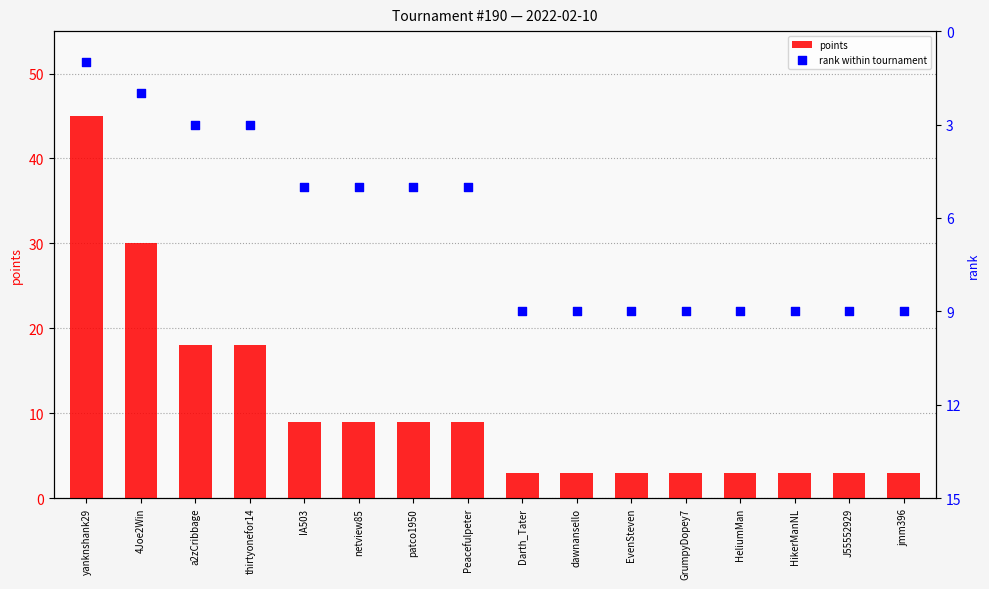

At which category is the sum across all series the highest?

yanknshank29